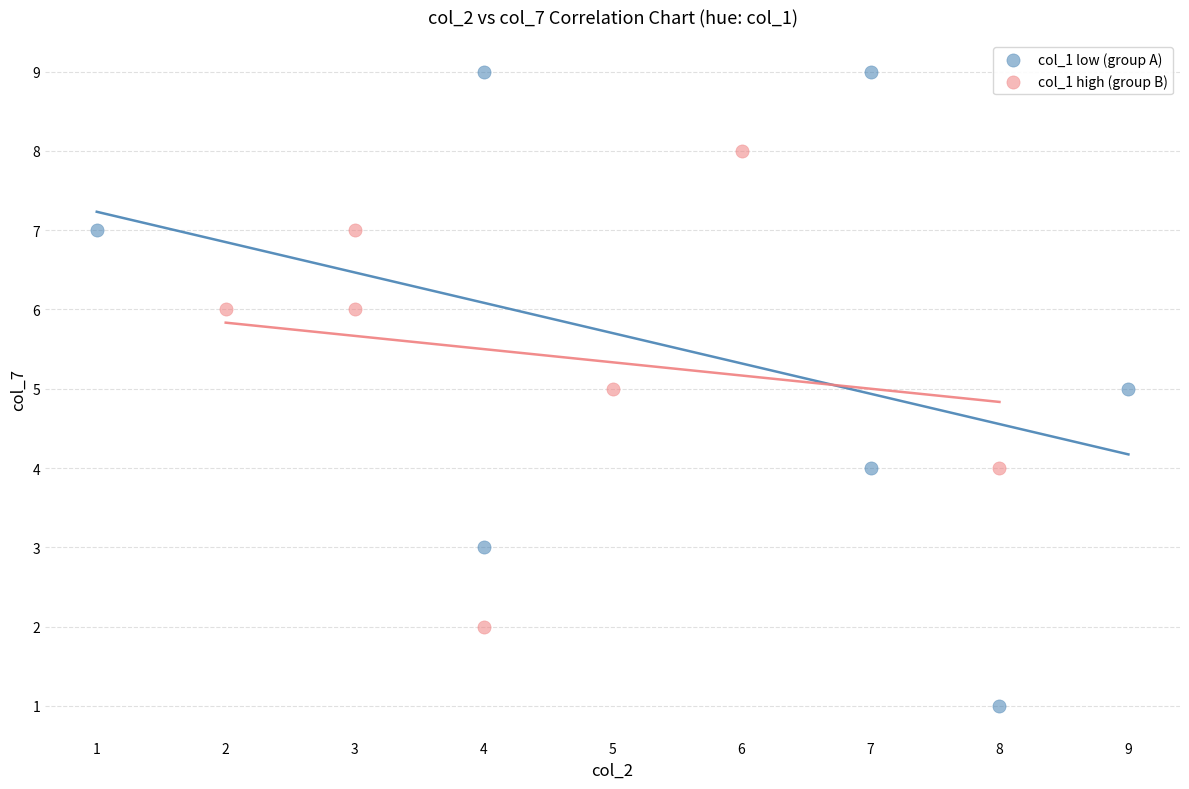

Which series has the widest spread of Y values?

col_1 low (group A)